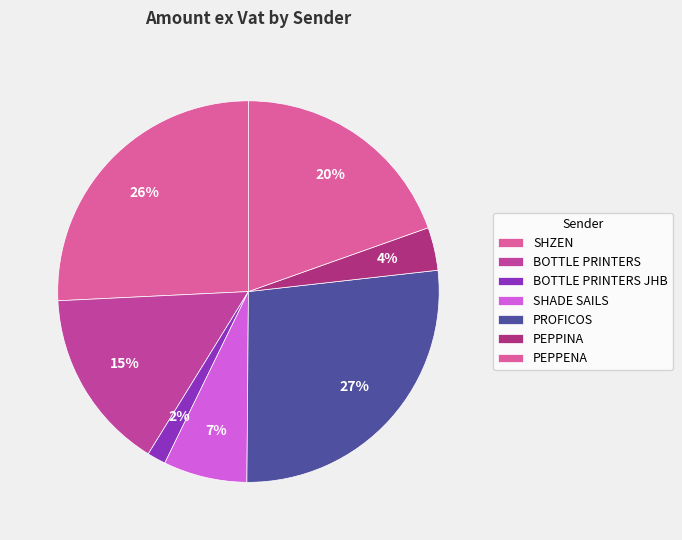

What is the smallest slice in the pie chart?

BOTTLE PRINTERS JHB